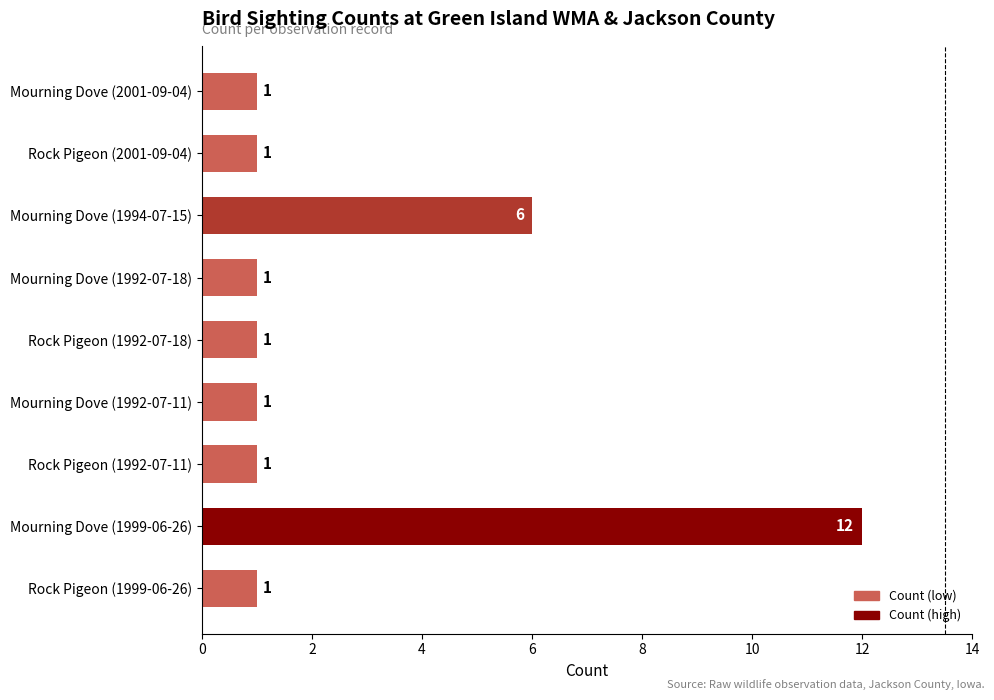

What is the difference between the maximum and minimum values?

11